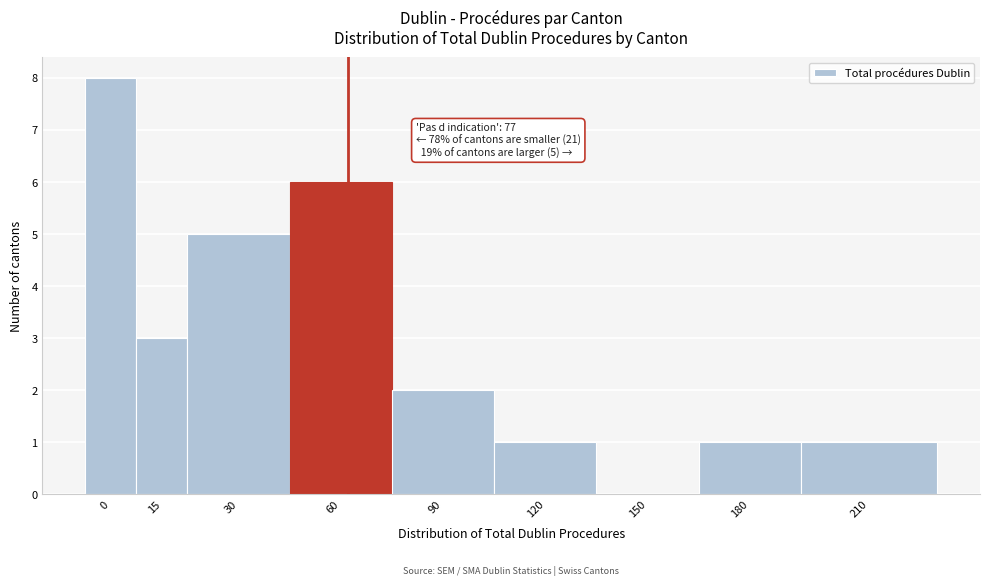

Reading left to right, transcribe all the data shown in this chart.

0=8	15=3	30=5	60=6	90=2	120=1	150=0	180=1	210=1